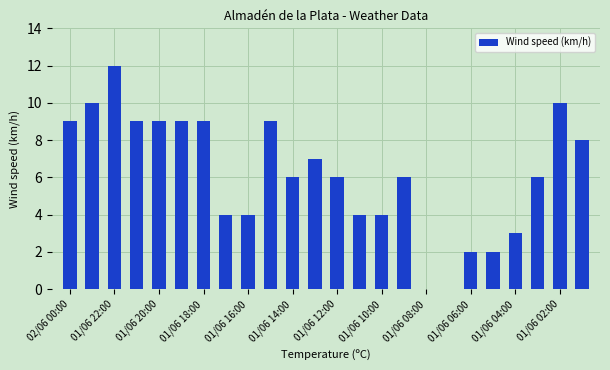

What is the maximum value shown in the chart?

12